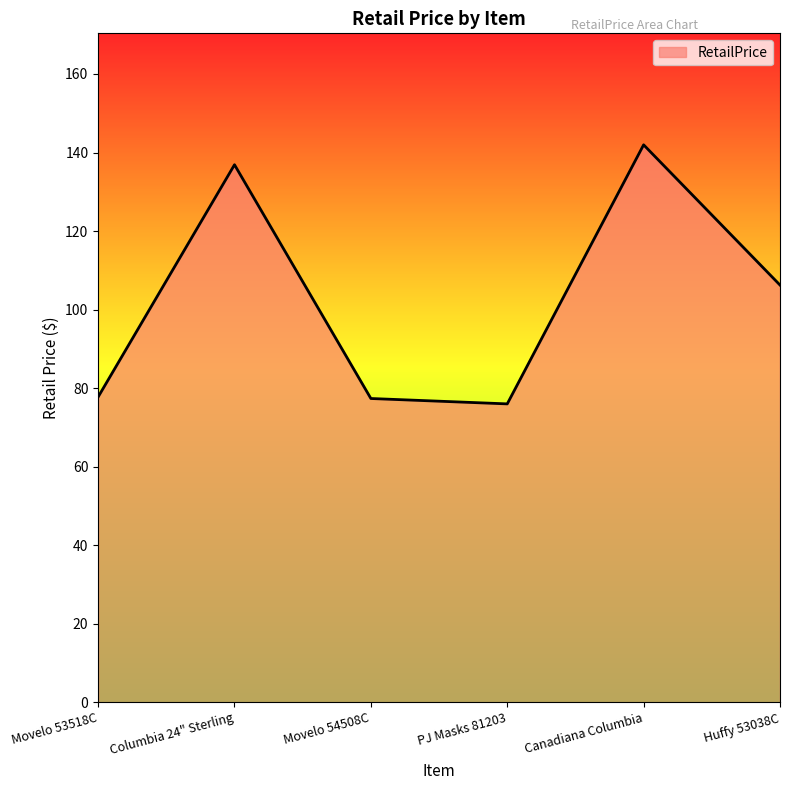

Which category has the lowest value across all series?

PJ Masks 81203